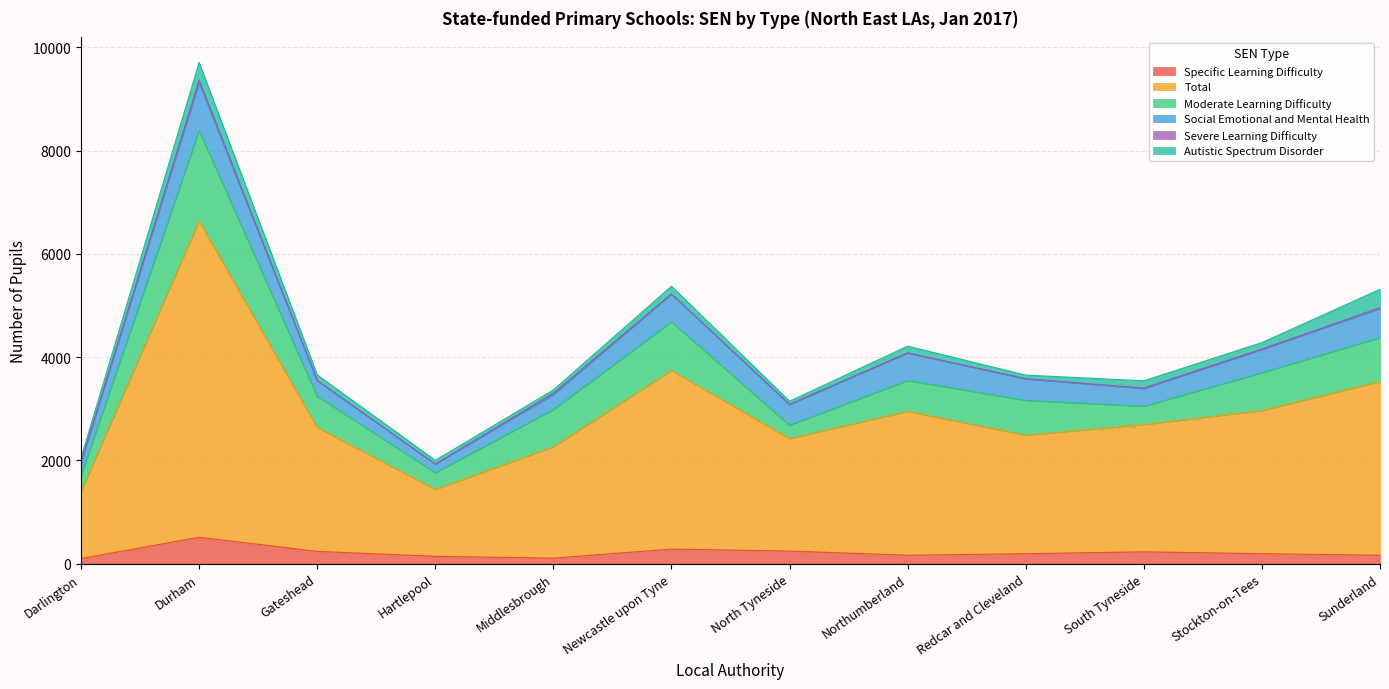

Which has a higher value, Newcastle upon Tyne or Sunderland?

Newcastle upon Tyne